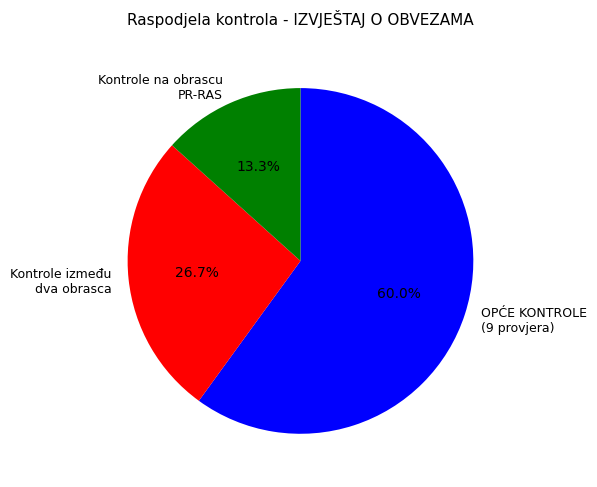

What is the smallest slice in the pie chart?

Kontrole na obrascu PR-RAS